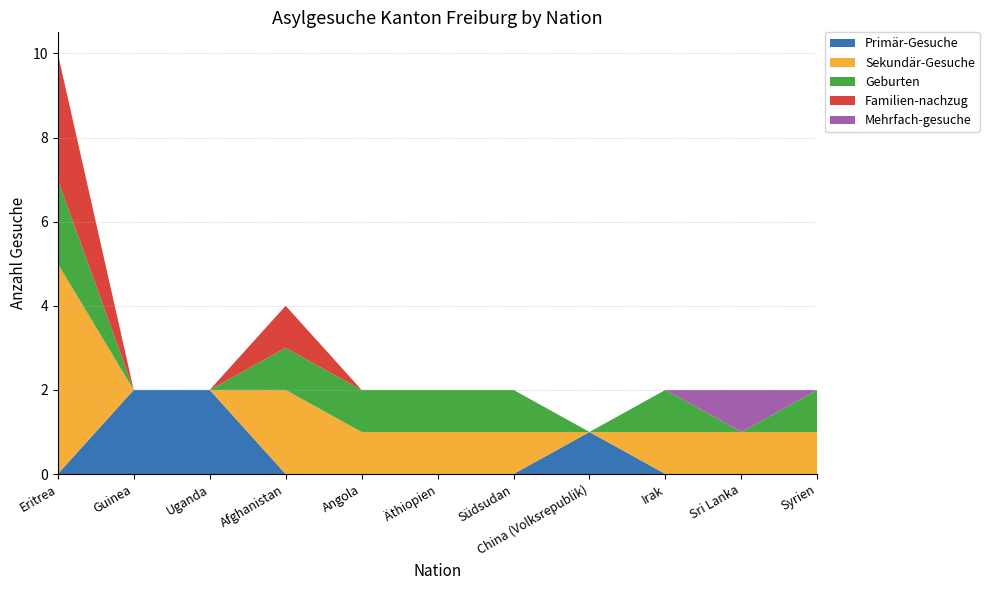

Reading right to left, transcribe all the data shown in this chart.

Primär-Gesuche: Syrien=0	Sri Lanka=0	Irak=0	China (Volksrepublik)=1	Südsudan=0	Äthiopien=0	Angola=0	Afghanistan=0	Uganda=2	Guinea=2	Eritrea=0
Sekundär-Gesuche: Syrien=1	Sri Lanka=1	Irak=1	China (Volksrepublik)=0	Südsudan=1	Äthiopien=1	Angola=1	Afghanistan=2	Uganda=0	Guinea=0	Eritrea=5
Geburten: Syrien=1	Sri Lanka=0	Irak=1	China (Volksrepublik)=0	Südsudan=1	Äthiopien=1	Angola=1	Afghanistan=1	Uganda=0	Guinea=0	Eritrea=2
Familien-nachzug: Syrien=0	Sri Lanka=0	Irak=0	China (Volksrepublik)=0	Südsudan=0	Äthiopien=0	Angola=0	Afghanistan=1	Uganda=0	Guinea=0	Eritrea=3
Mehrfach-gesuche: Syrien=0	Sri Lanka=1	Irak=0	China (Volksrepublik)=0	Südsudan=0	Äthiopien=0	Angola=0	Afghanistan=0	Uganda=0	Guinea=0	Eritrea=0